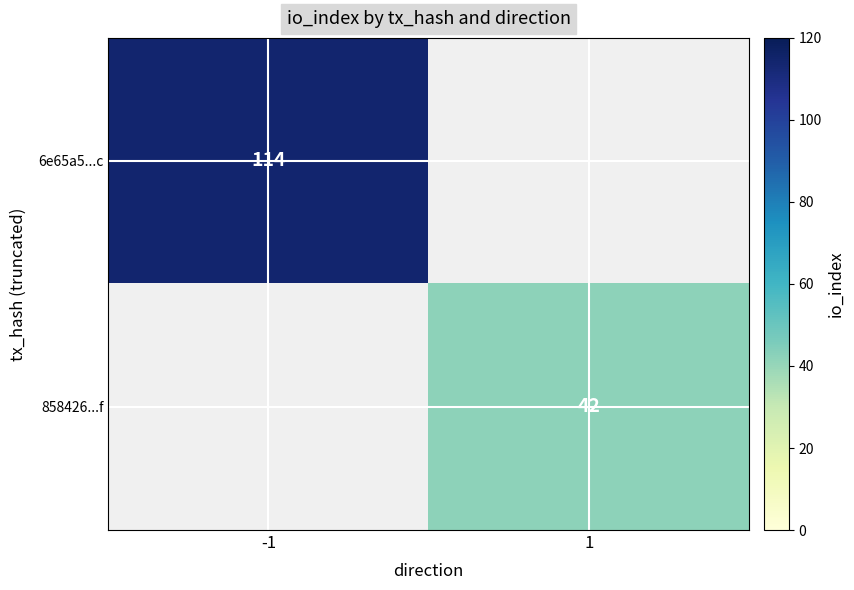

At how many categories does at least one series exceed 64?

1